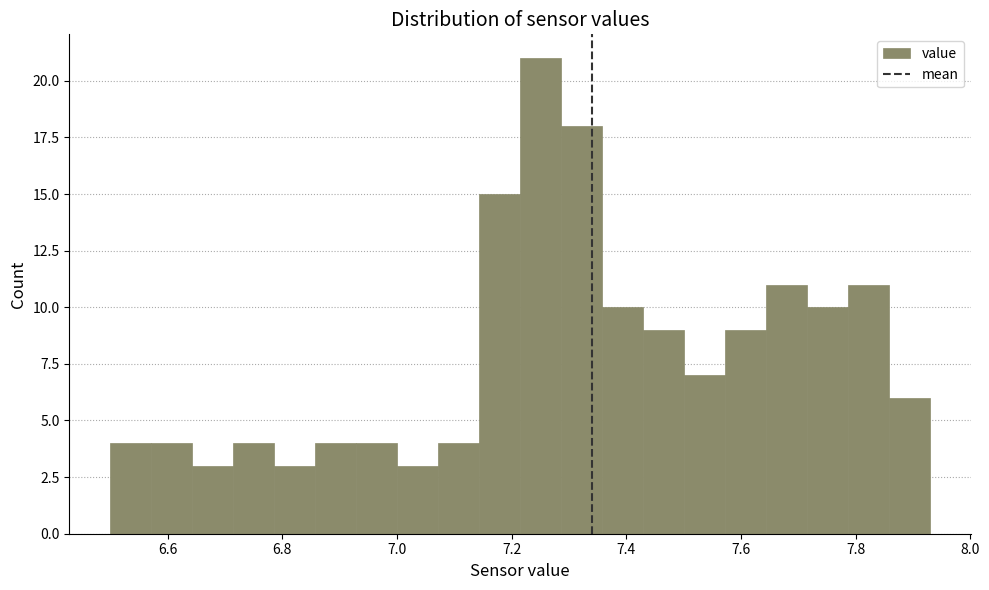

Read against the x-axis, roughly where is the centre of the tallest bar?

7.26